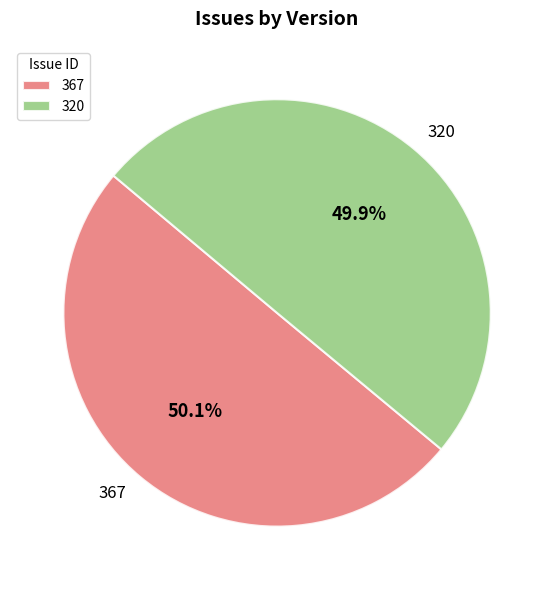

To the nearest percent, what portion does 320 represent?

50%